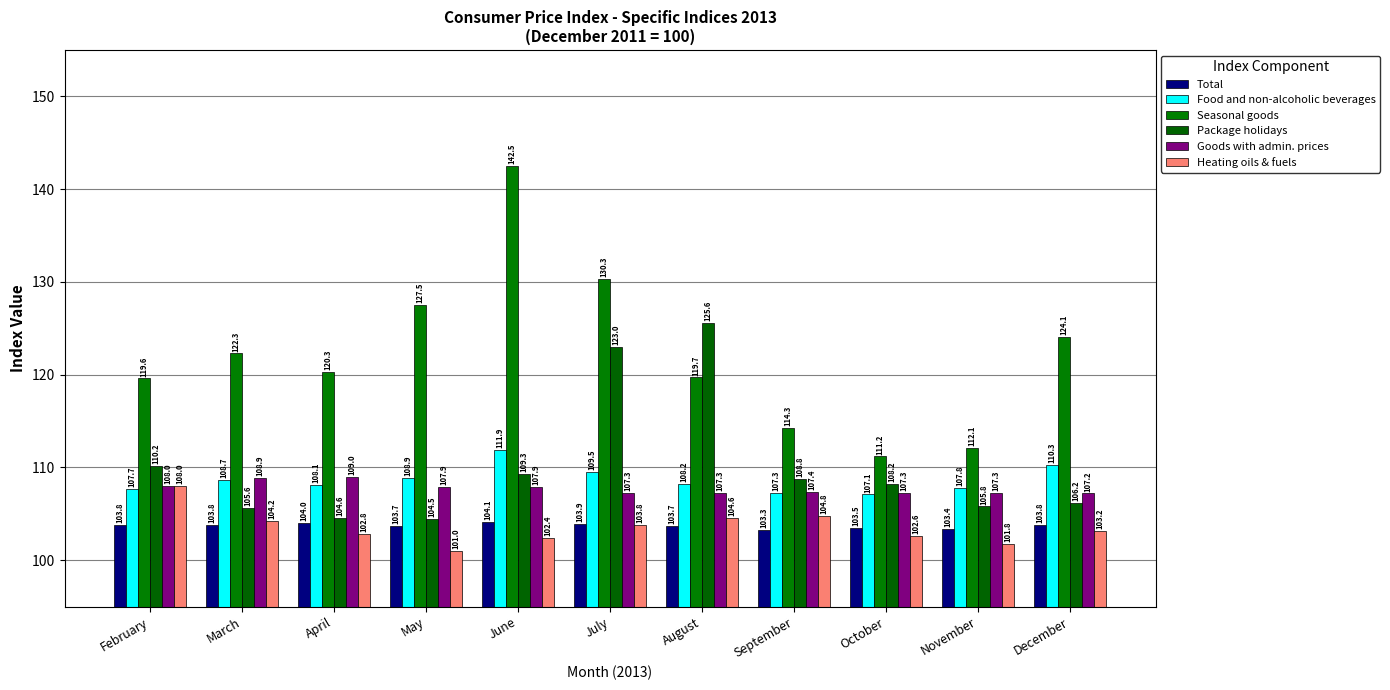

Is the value of Total at October greater than the value of Food and non-alcoholic beverages at September?

No